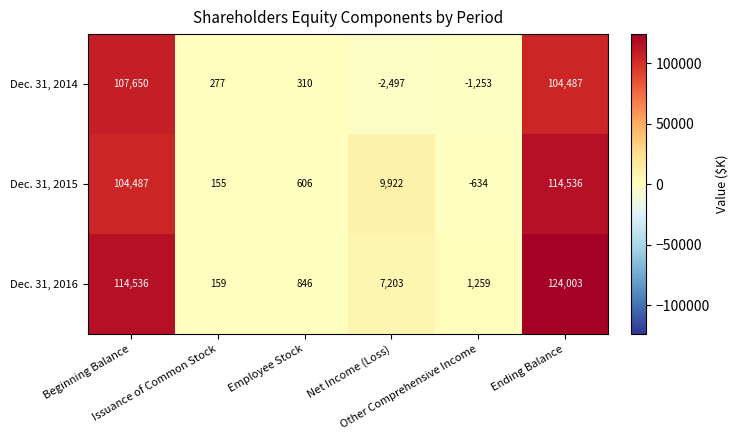

What is the maximum value shown in the chart?

124003